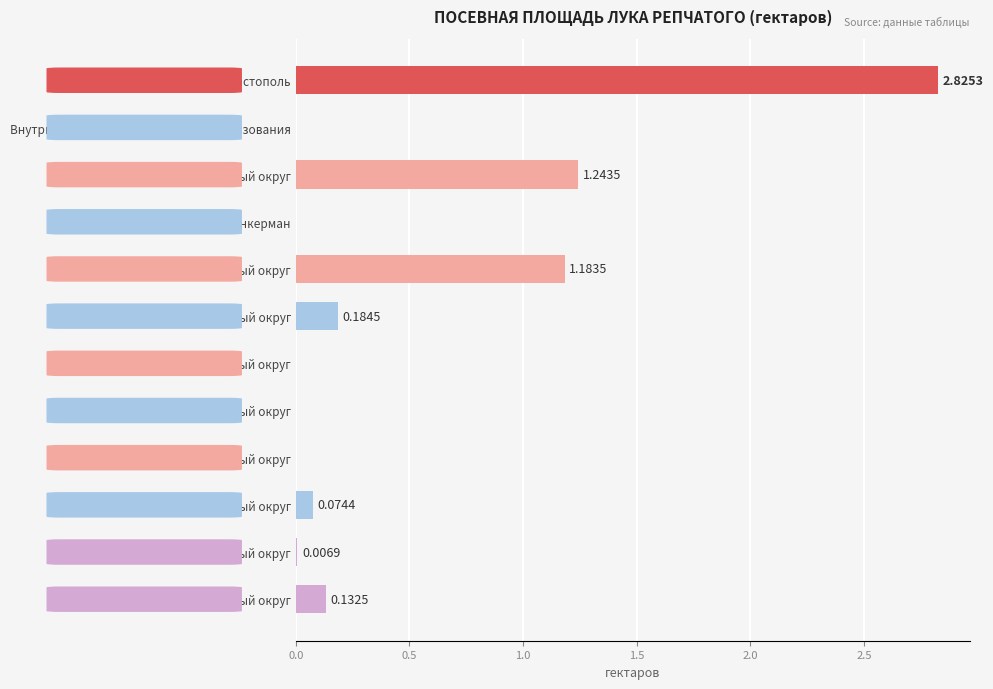

What is the sum of all values?

5.7